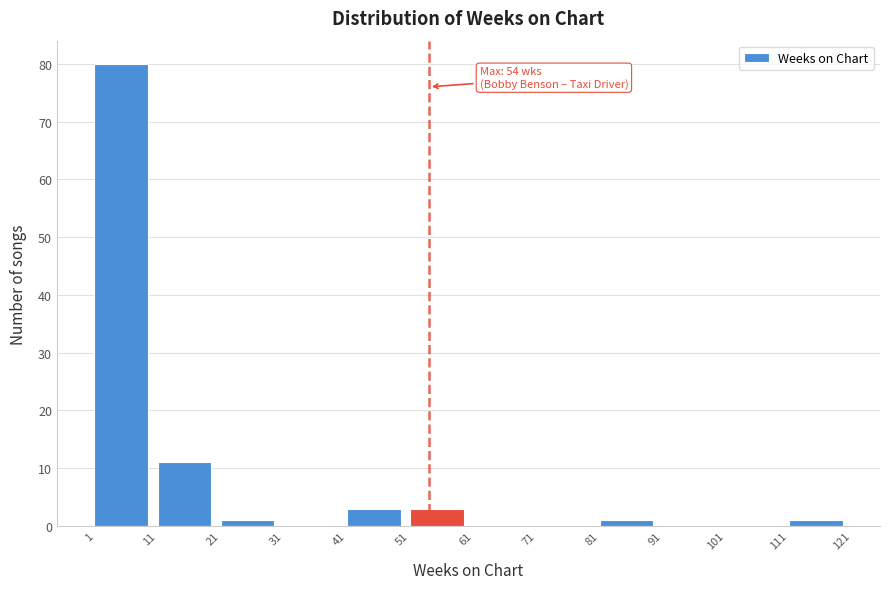

Which range on the x-axis has the tallest bar?

1 to 11